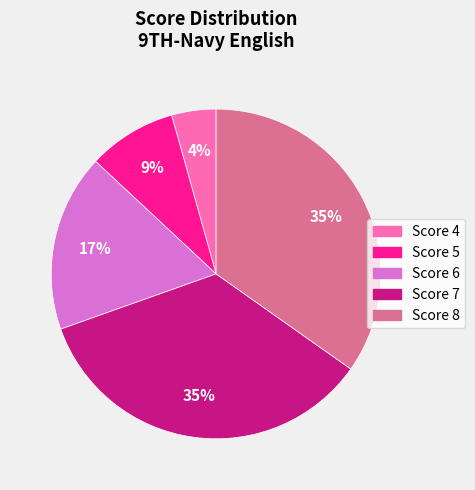

How many slices are in this pie chart?

5